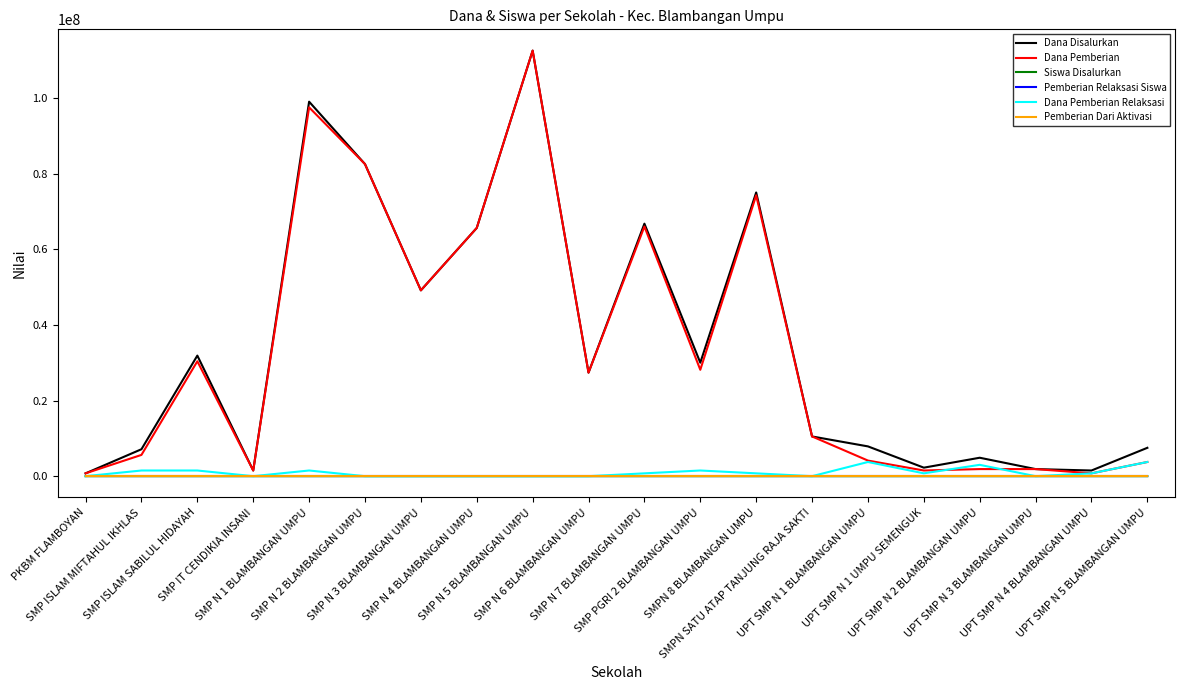

Read the Siswa Disalurkan value at UPT SMP N 3 BLAMBANGAN UMPU.

4